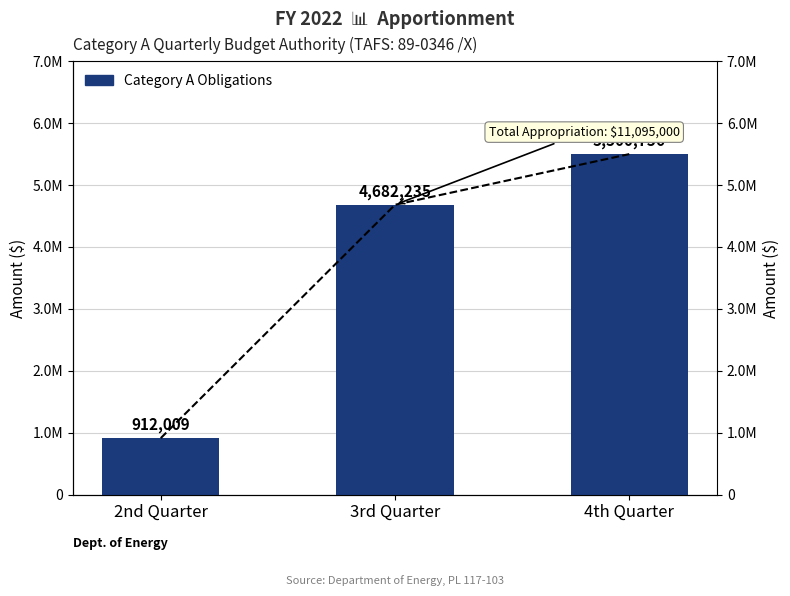

Which category has the highest value across all series?

4th Quarter